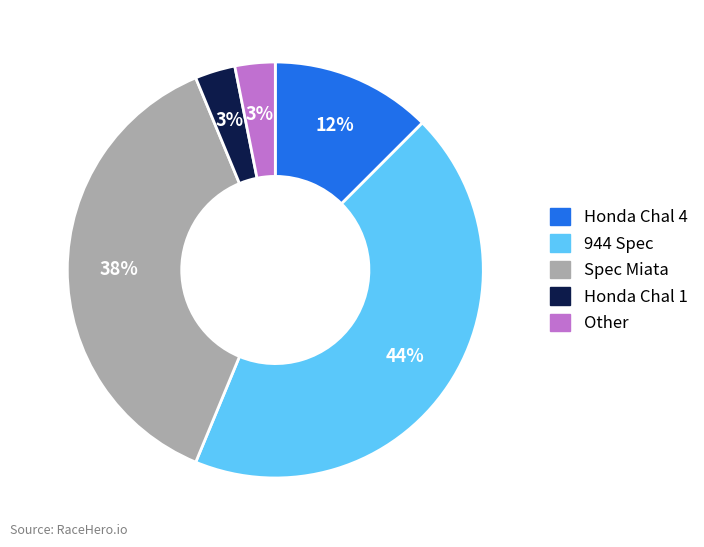

To the nearest percent, what is the difference between the largest and smallest slice percentages?

41%